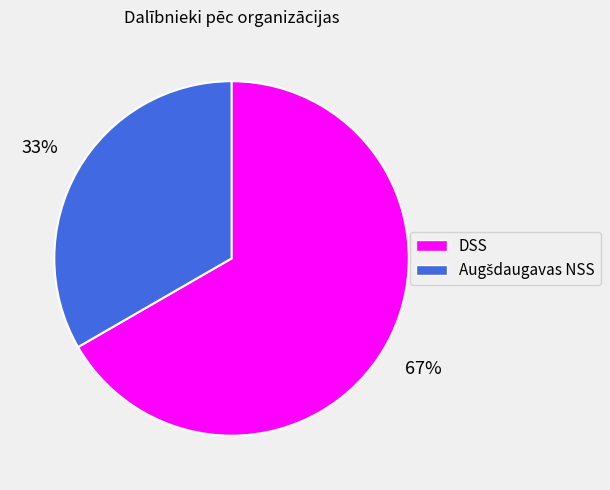

Which slice is the largest?

DSS